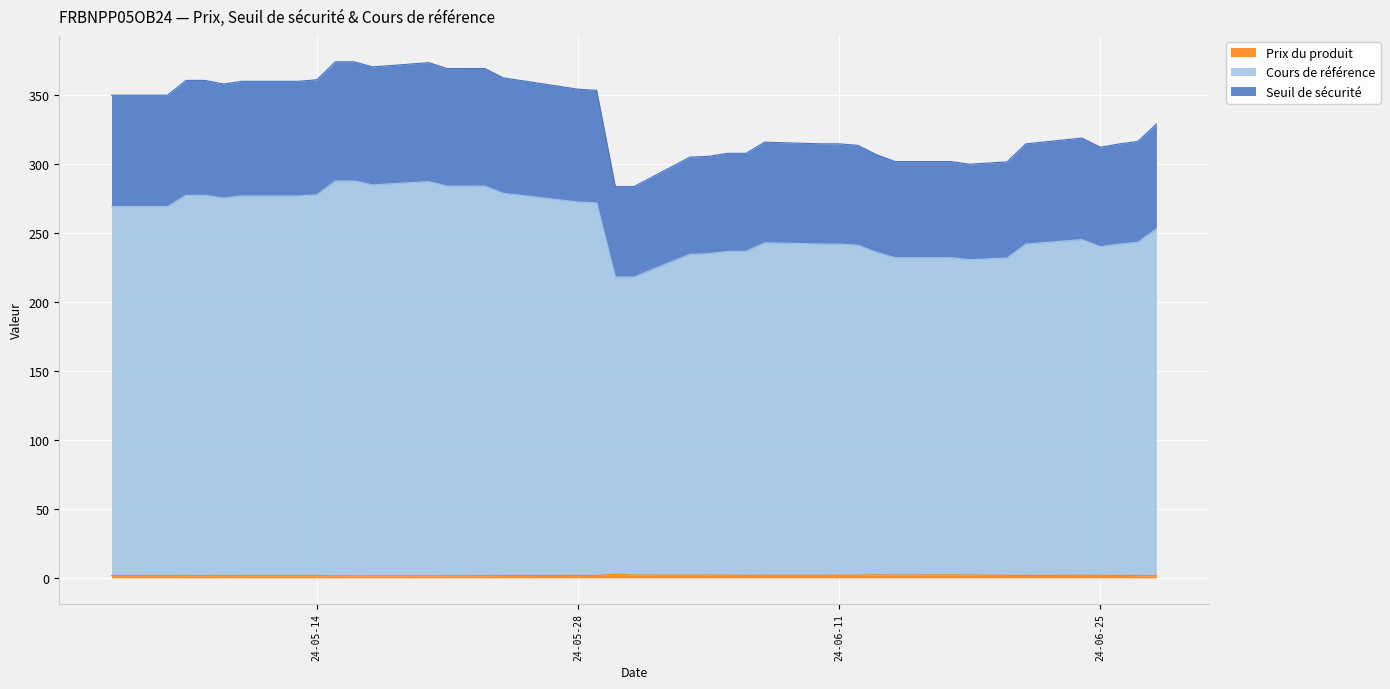

What is the difference between the second highest and minimum values in the Prix du produit series?

0.8